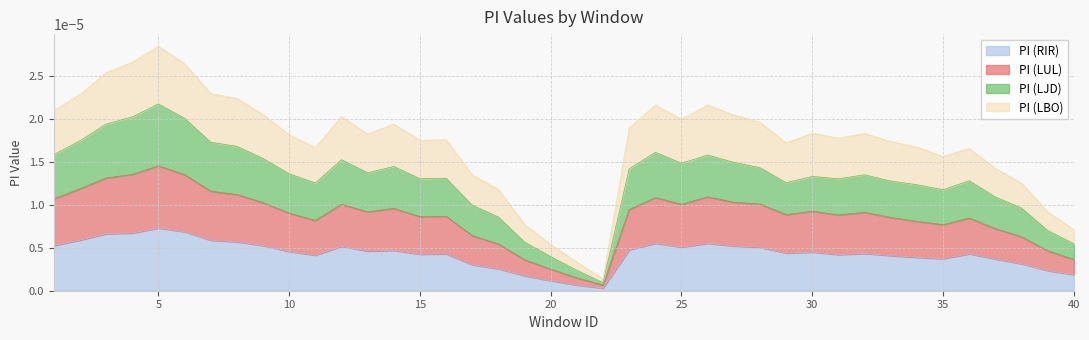

True or false: PI (LBO) and PI (LJD) cross at least once.

False